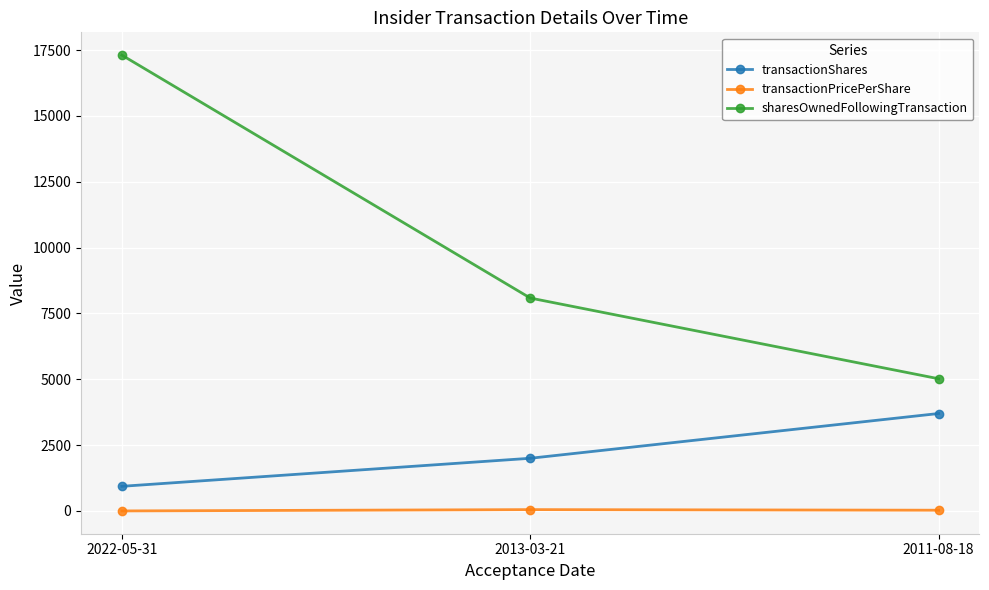

What is the label of the 2nd point from the right?

2013-03-21